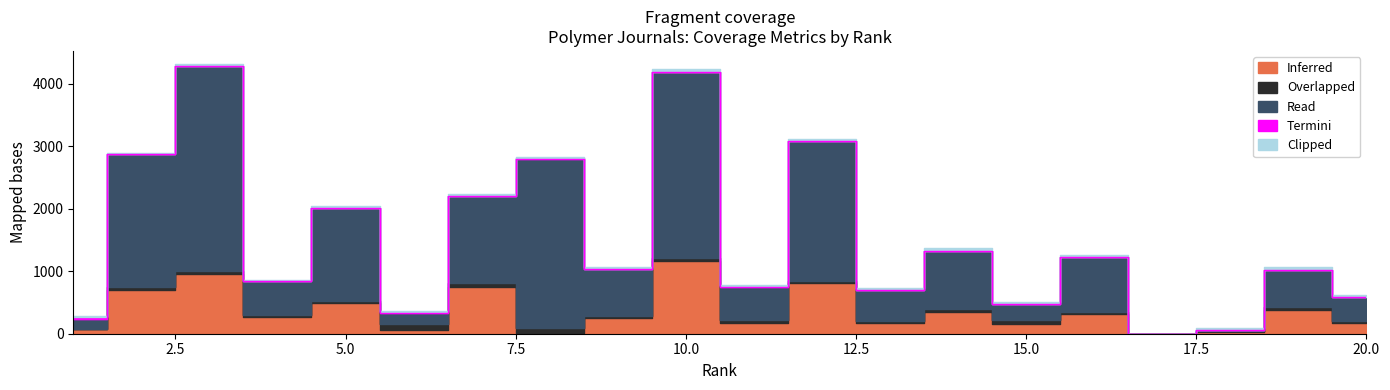

Reading right to left, transcribe all the data shown in this chart.

Inferred: 178	385	32	0	309	161	355	167	804	166	1165	255	15	750	63	486	265	950	696	69
Overlapped: 32	35	12	0	46	54	35	34	46	52	40	29	73	54	88	38	37	52	46	5
Read: 378	598	16	0	873	259	937	498	2237	535	2985	752	2711	1398	184	1481	535	3277	2129	165
Termini: 2	3	2	0	3	4	3	4	3	3	4	5	7	5	5	6	6	5	5	29
Clipped: 30	40	23	0	35	34	35	29	27	29	38	29	24	32	23	35	23	26	21	23